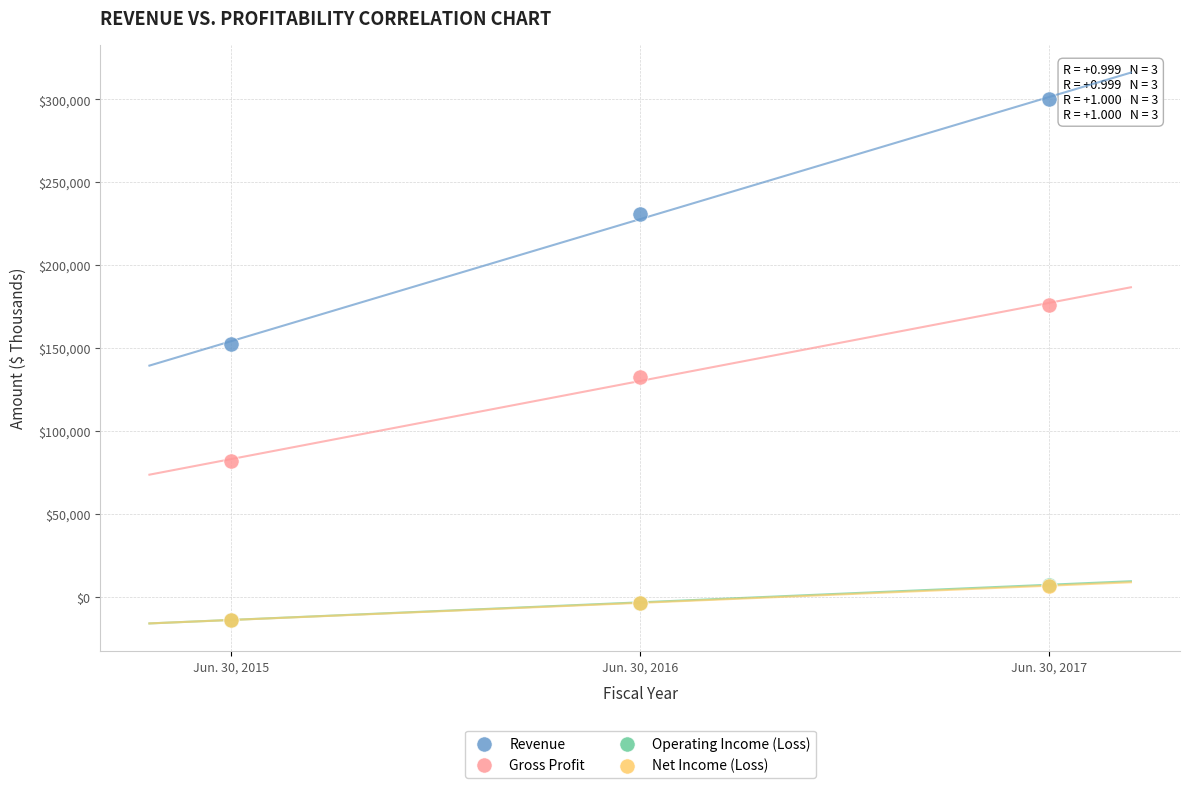

What are all the series names shown in the legend?

Revenue, Gross Profit, Operating Income (Loss), Net Income (Loss)